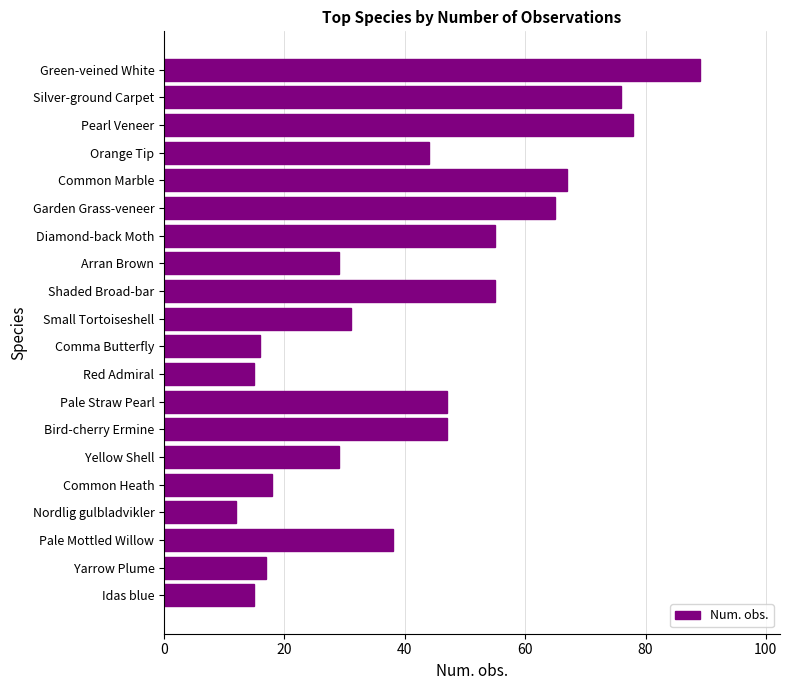

How many bars are there in total?

20